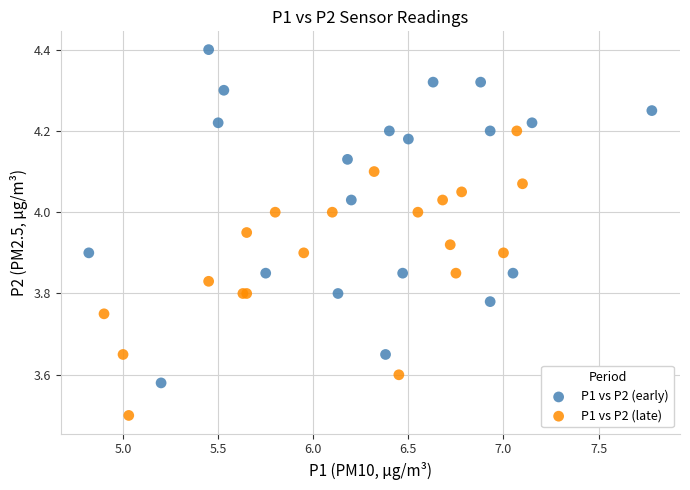

Which series has the largest Y range (max minus min)?

P1 vs P2 (early)